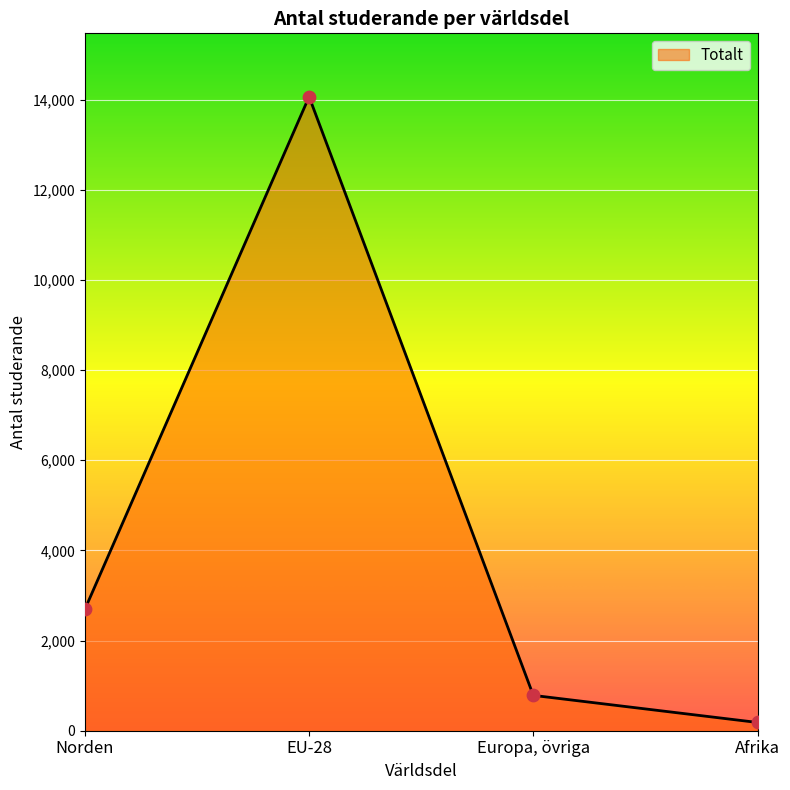

Which has a higher value, Norden or EU-28?

EU-28